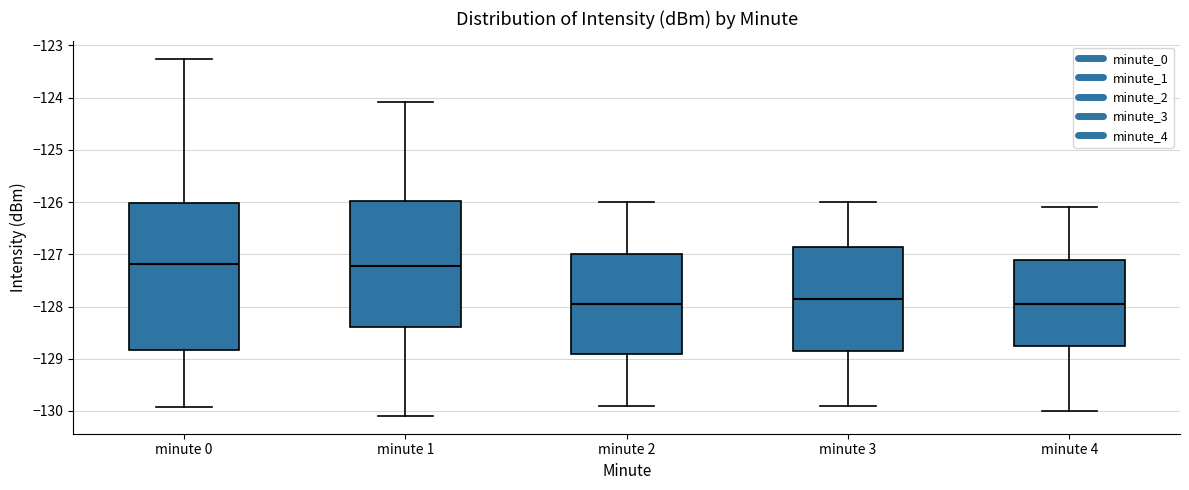

Comparing the boxes themselves (not the whiskers), which one is the tallest?

minute 0